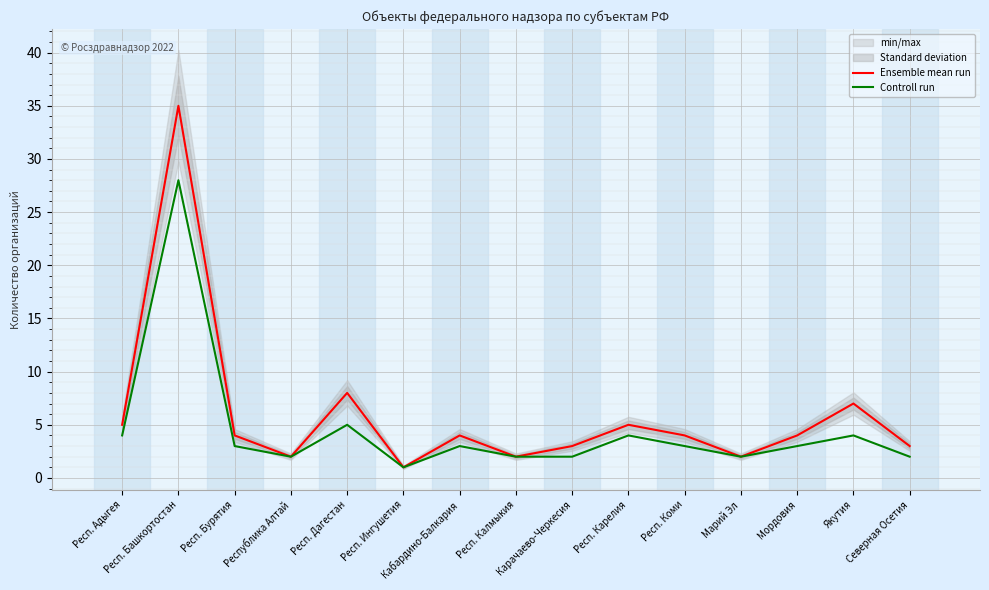

What is the label of the 4th point from the left?

Республика Алтай